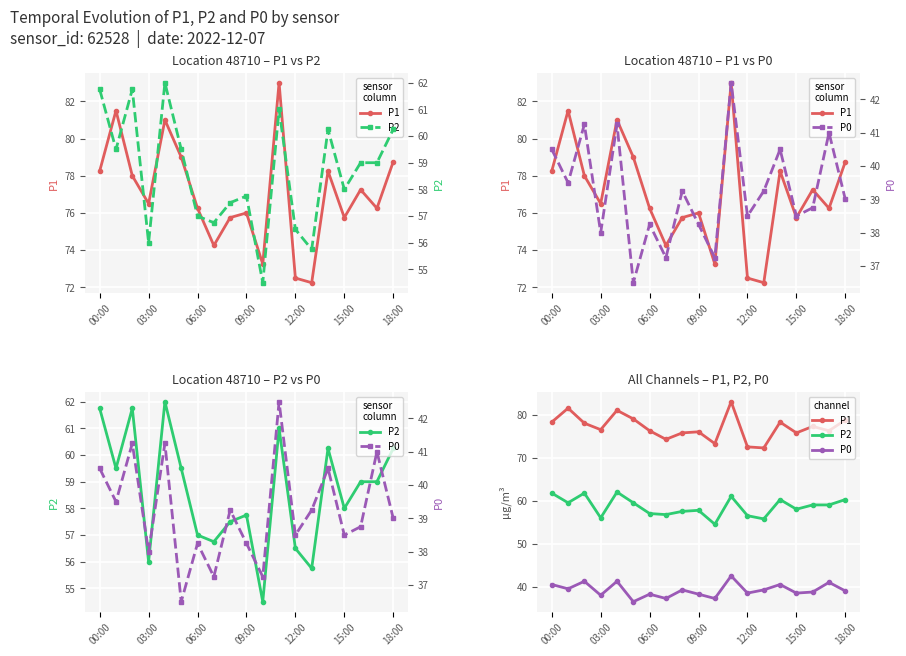

How many data points in P1 are less than 76?

6